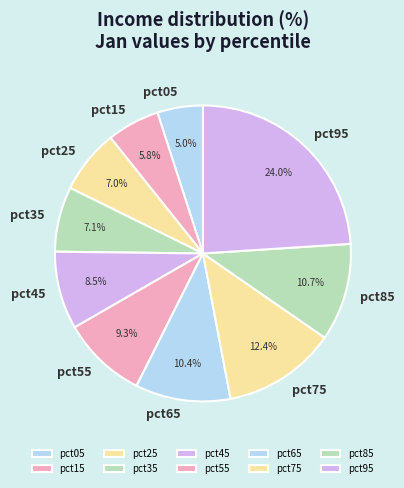

Is it true that pct55 is 18% of the pie?

False